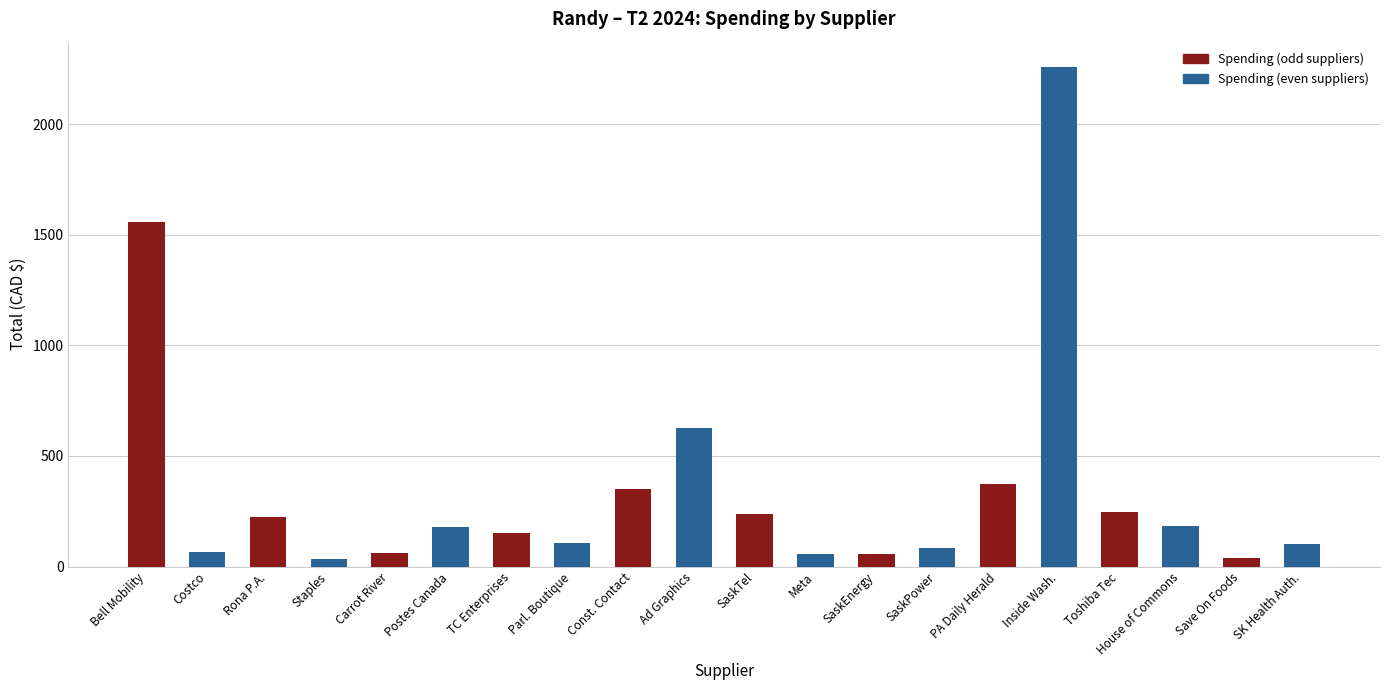

The value at Postes Canada is 180.9. True or false?

True